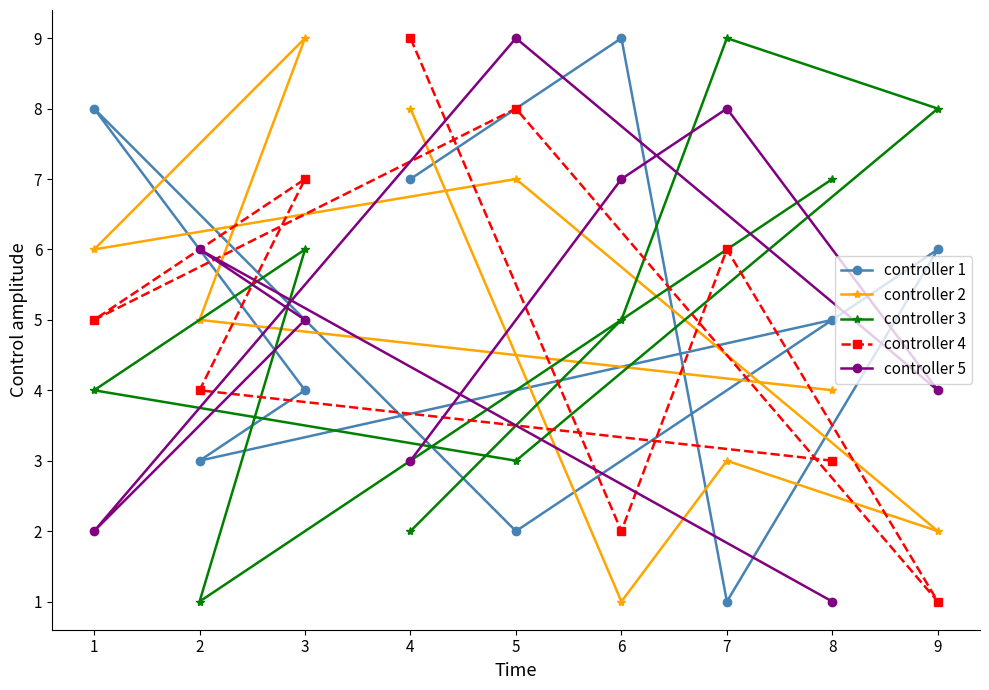

Between 3 and 9, which series saw the biggest shift?

controller 2